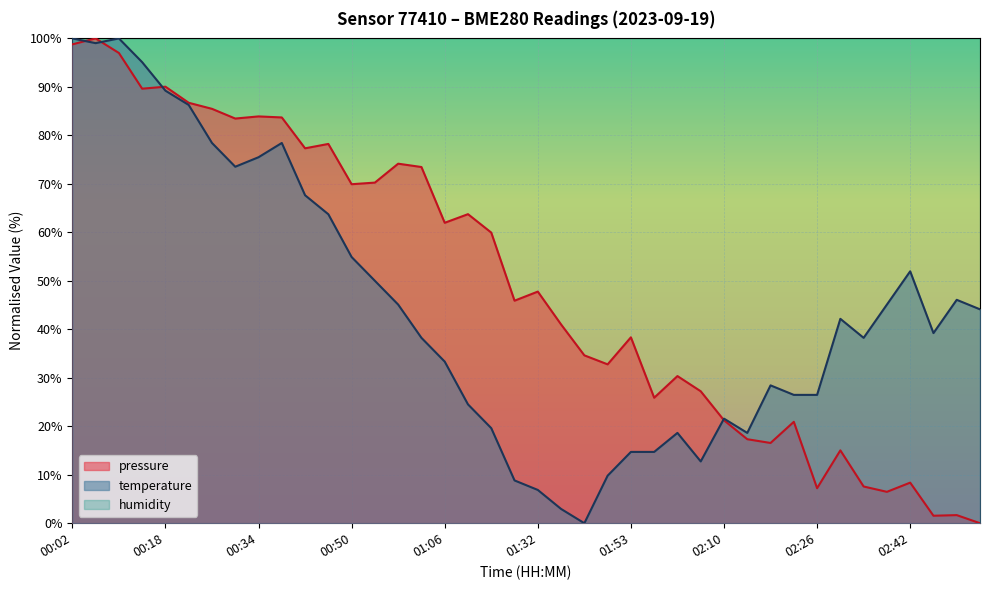

Which series has the widest spread of values?

pressure